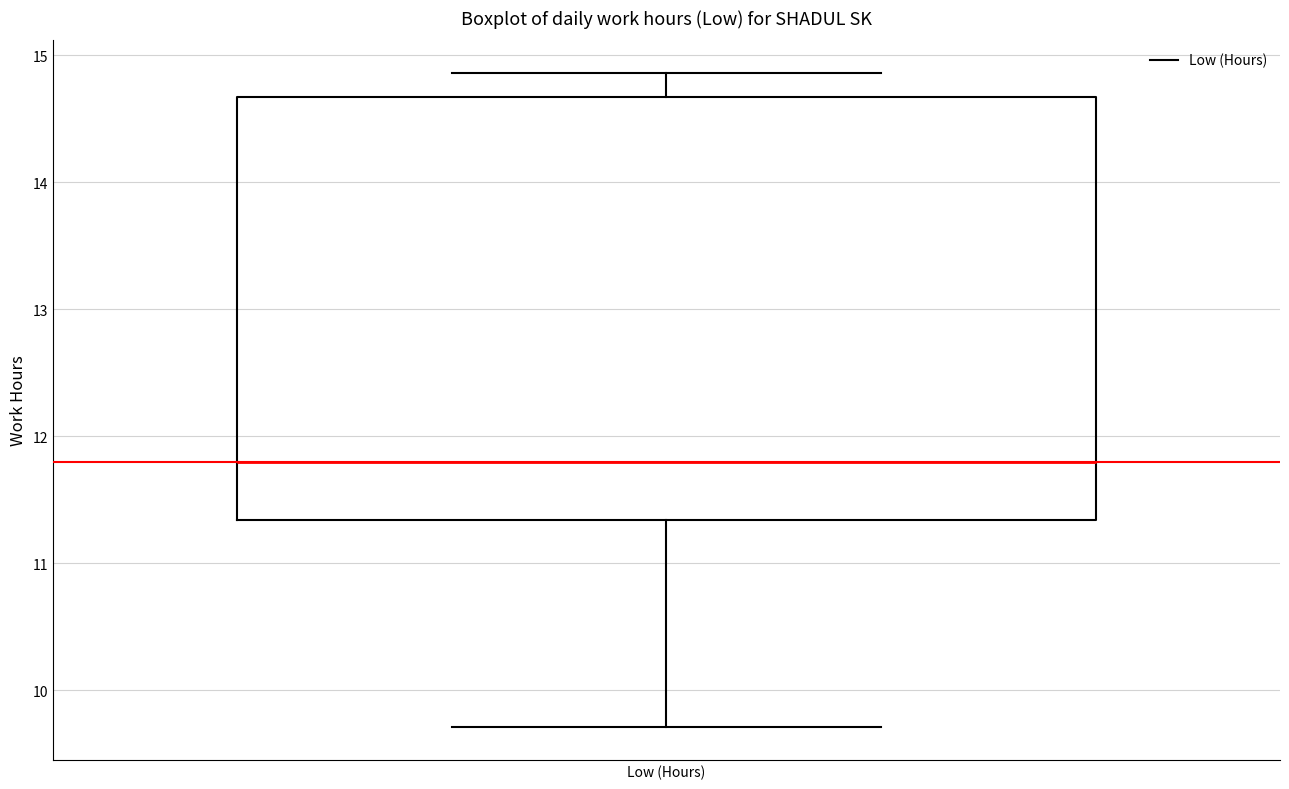

Transcribe this box plot: give where the median line is, the range the box spans, and where the two whiskers end, as read against the y-axis. The values are not printed on the chart, so give them approximately, as read against the axis.

median 11.8, box 11.3 to 14.7, whiskers 9.7 to 14.9